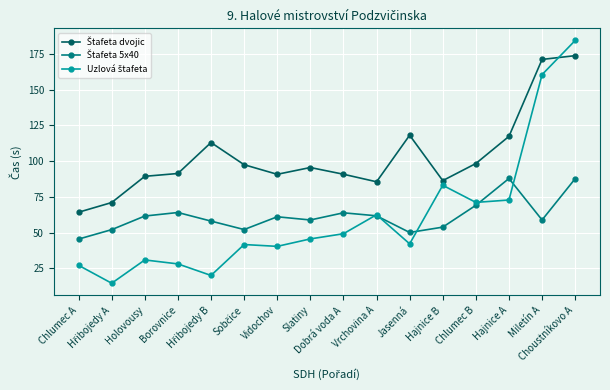

What is the minimum value shown in the chart?

14.5